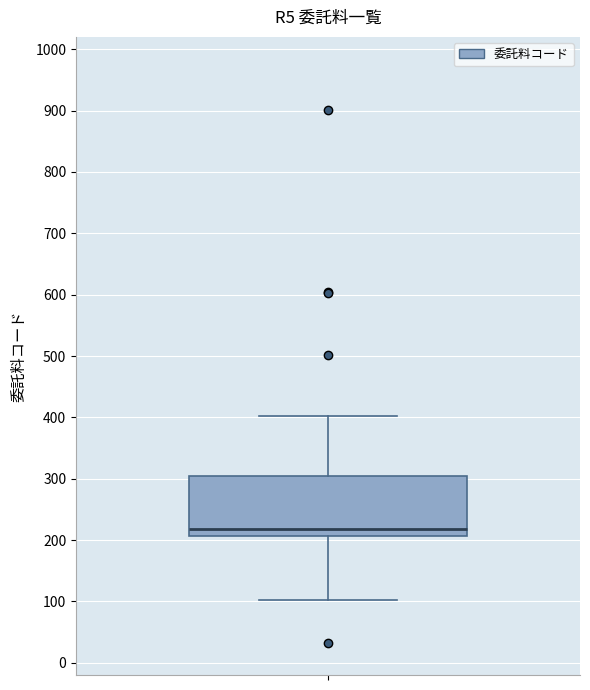

Read this box plot against the y-axis: the position of the median line, the range covered by the box, and the ends of both whiskers. The values are not printed on the chart, so give them approximately, as read against the axis.

median 220, box 210 to 300, whiskers 100 to 400